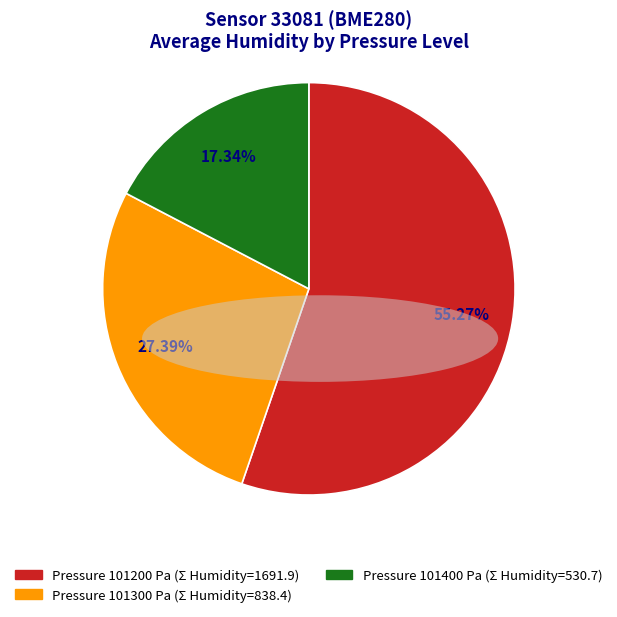

Is there a majority slice in this chart?

Yes